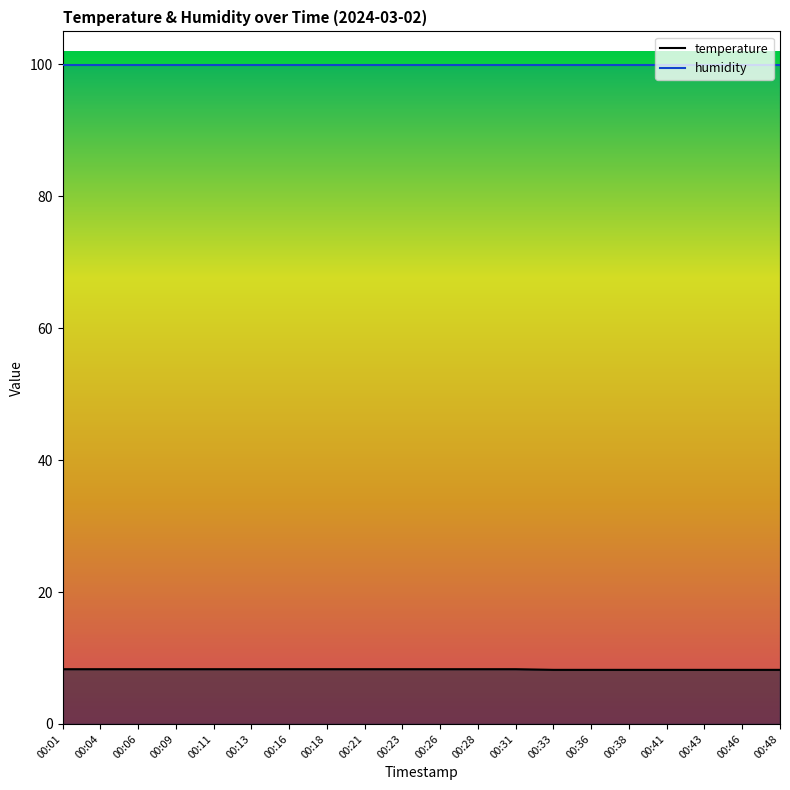

How many temperature values are between 8 and 9?

20